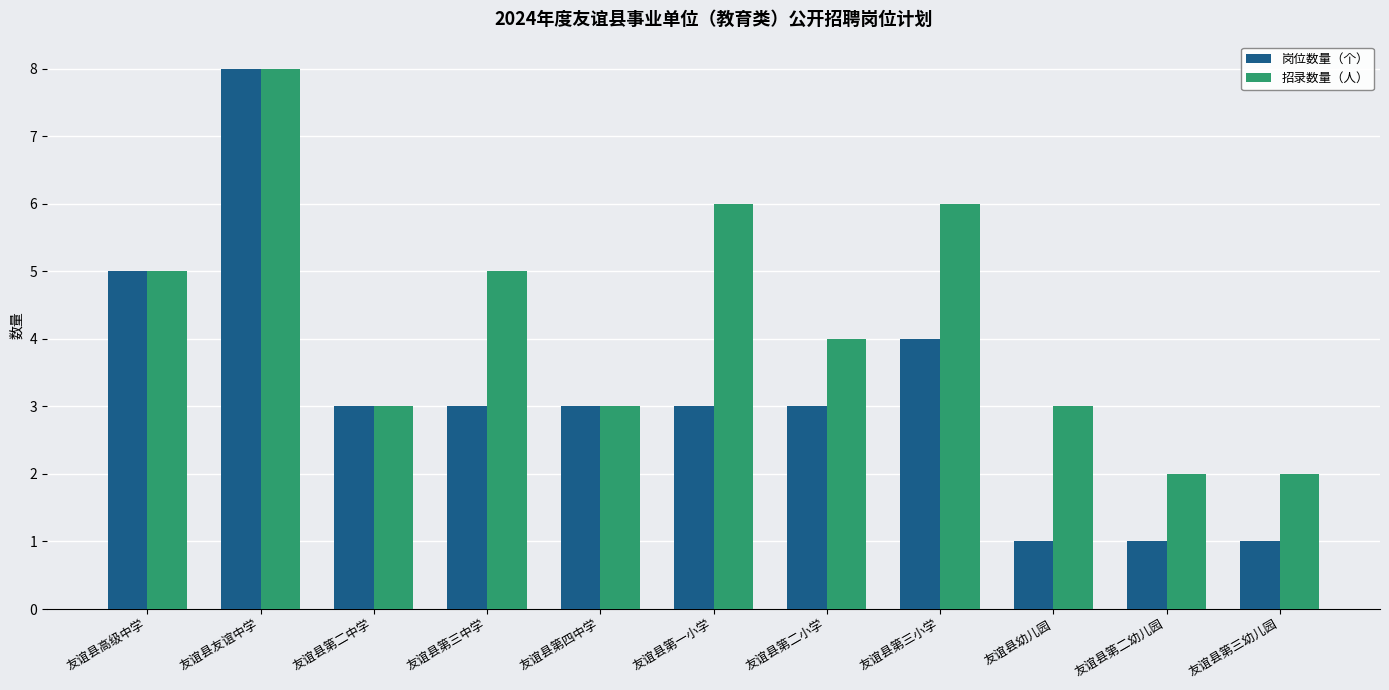

What is the label of the 2nd bar from the left?

友谊县友谊中学